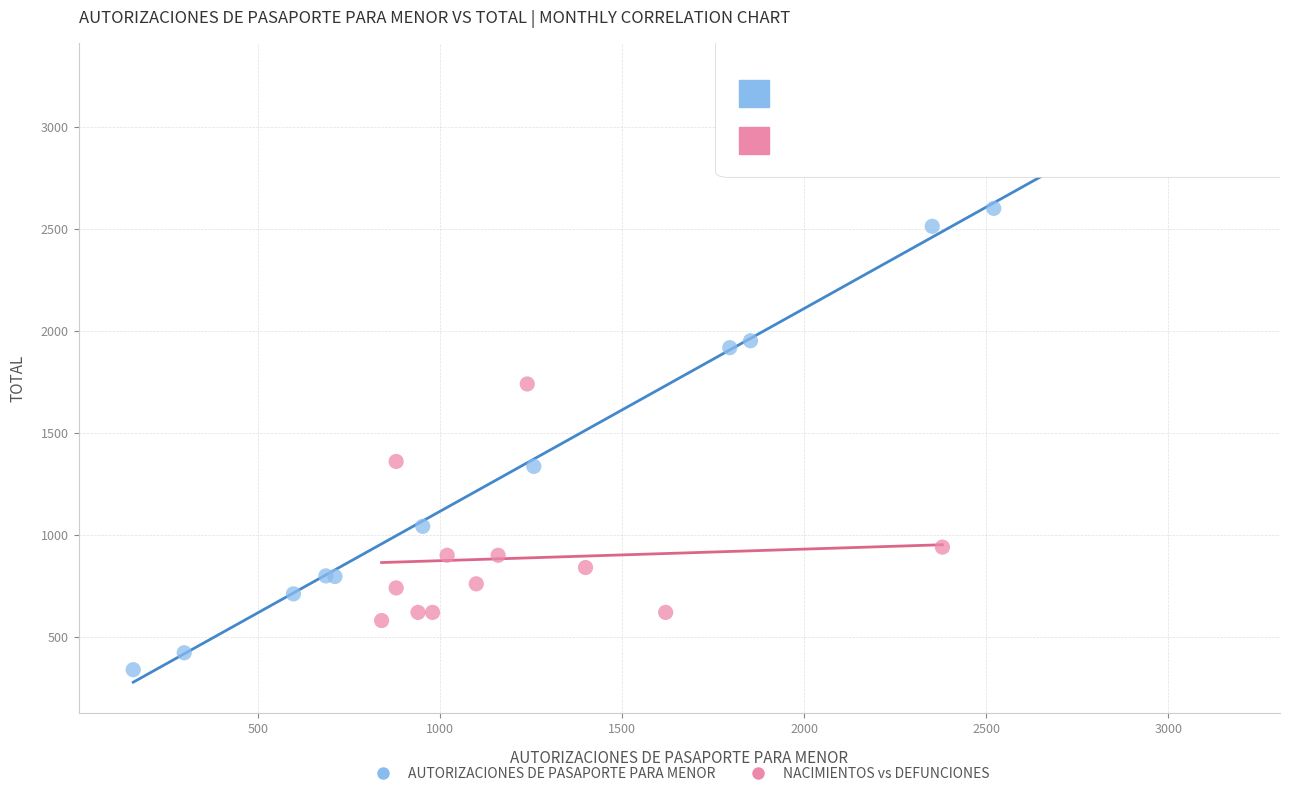

Which series contains the lowest Y value?

AUTORIZACIONES DE PASAPORTE PARA MENOR